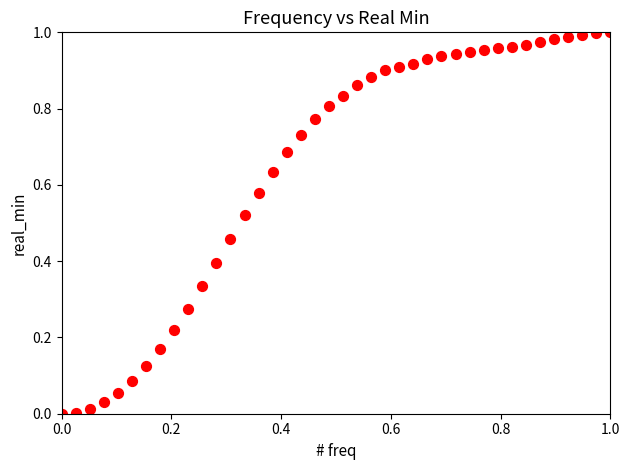

How many data points are displayed?

40